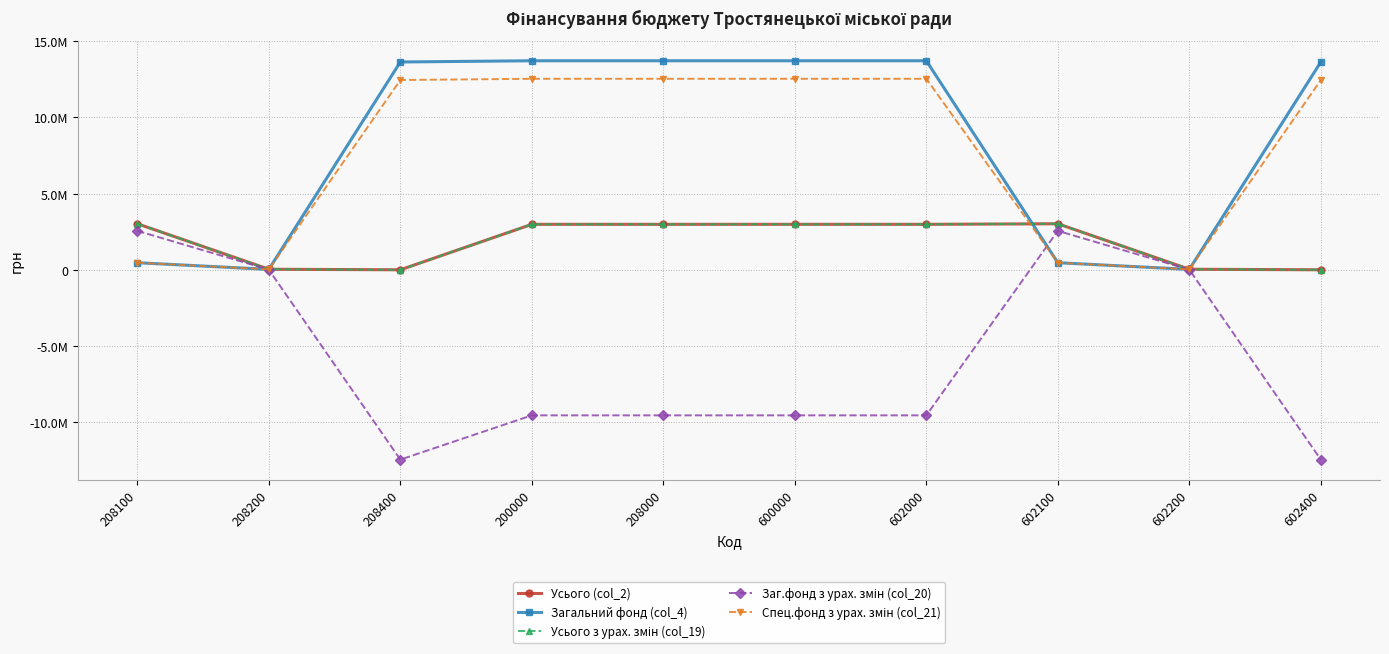

How many interior local peaks does the Усього з урах. змін (col_19) series have?

1